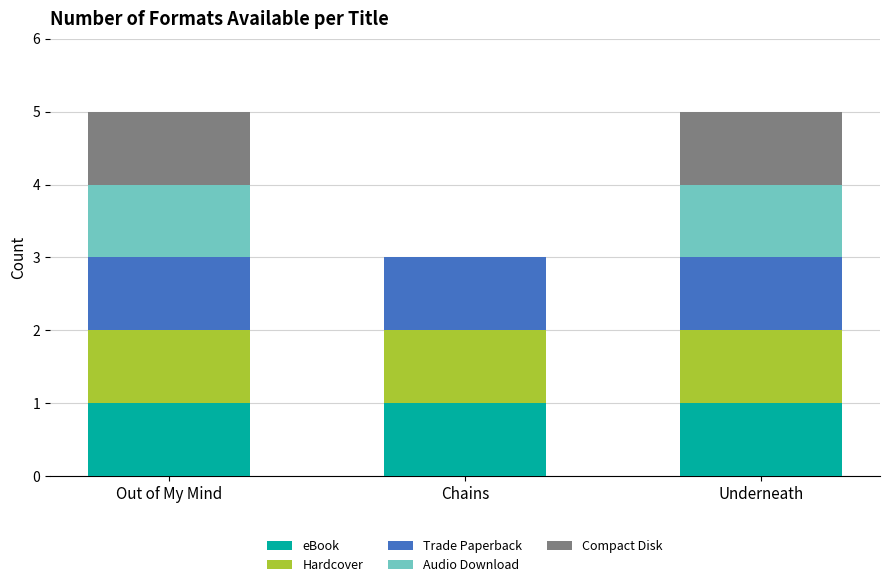

What is the total value across all series at Chains?

3